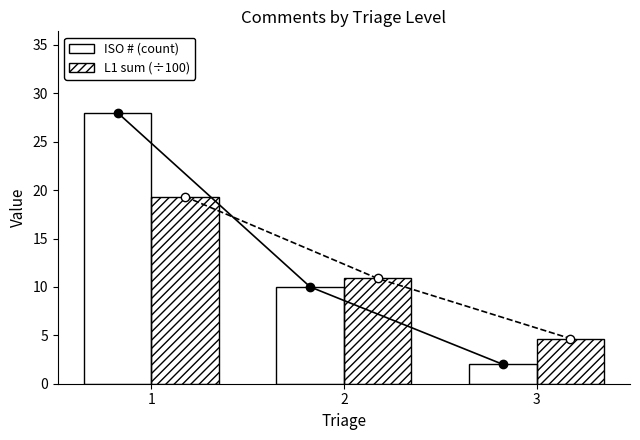

Which category has the highest value in the ISO # (count) series?

1